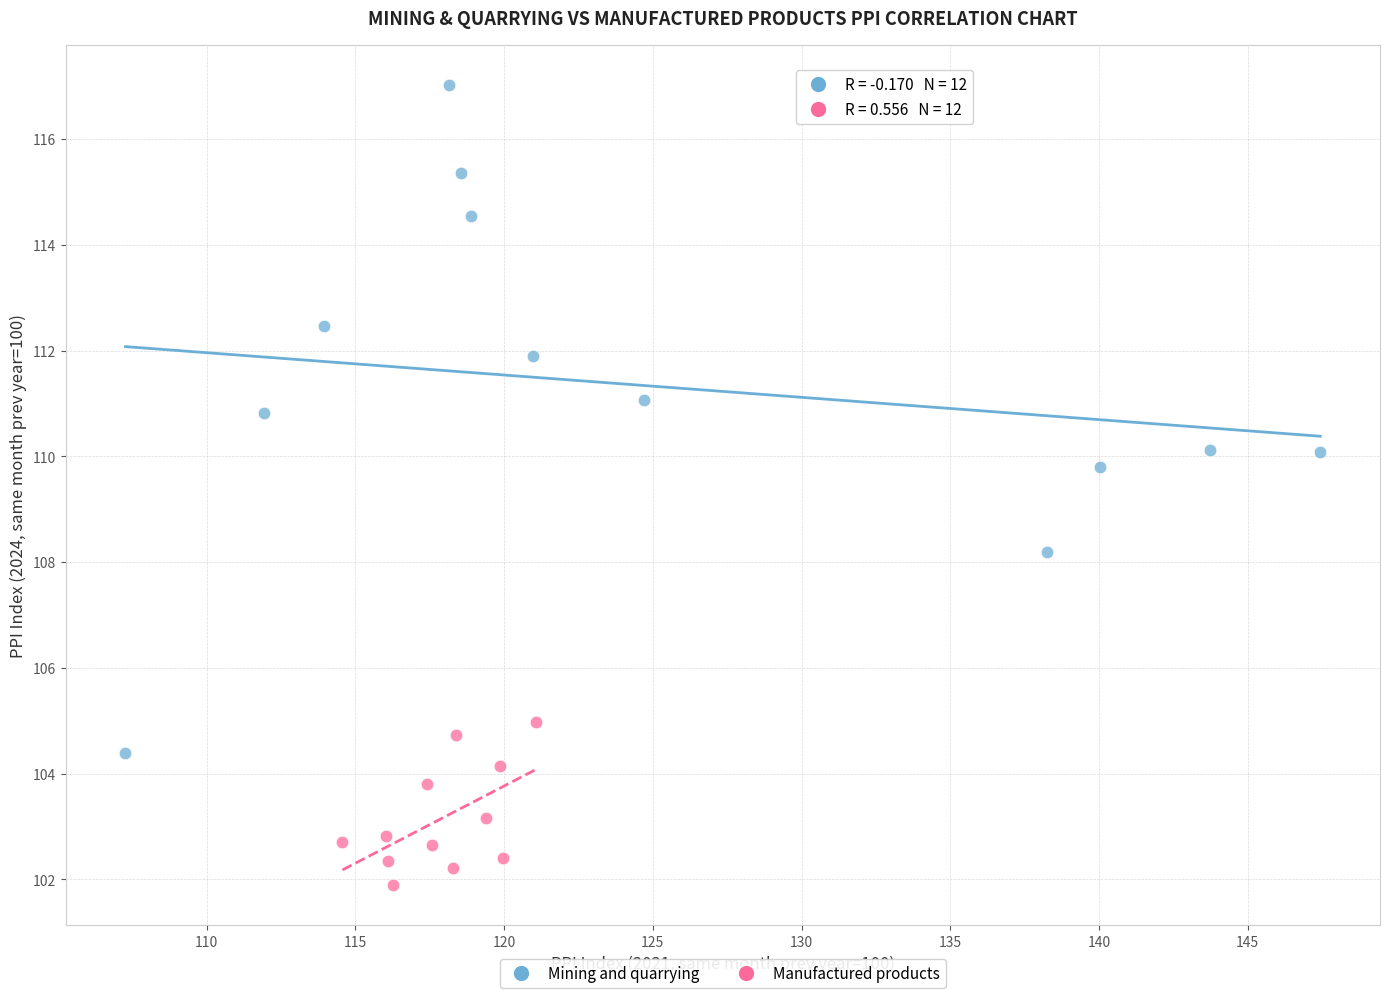

Which series contains the lowest Y value?

Manufactured products